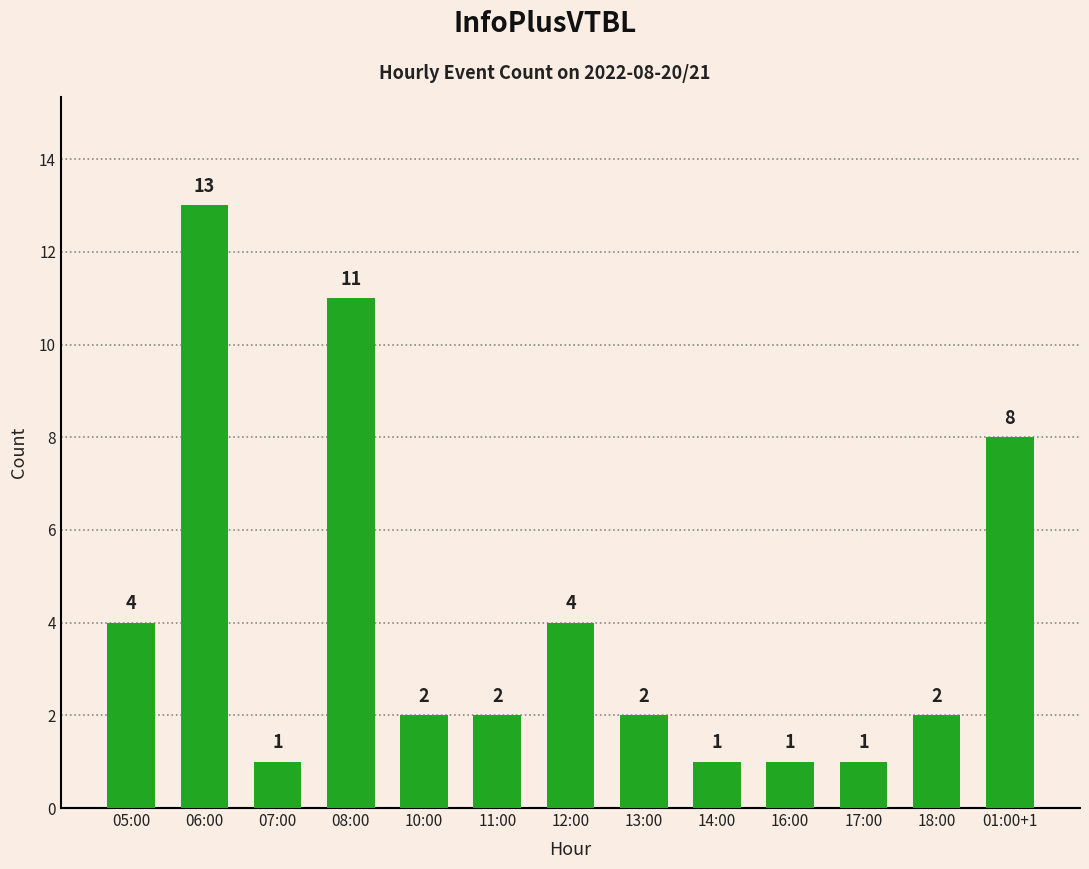

What is the value of the 8th bar from the left?

2